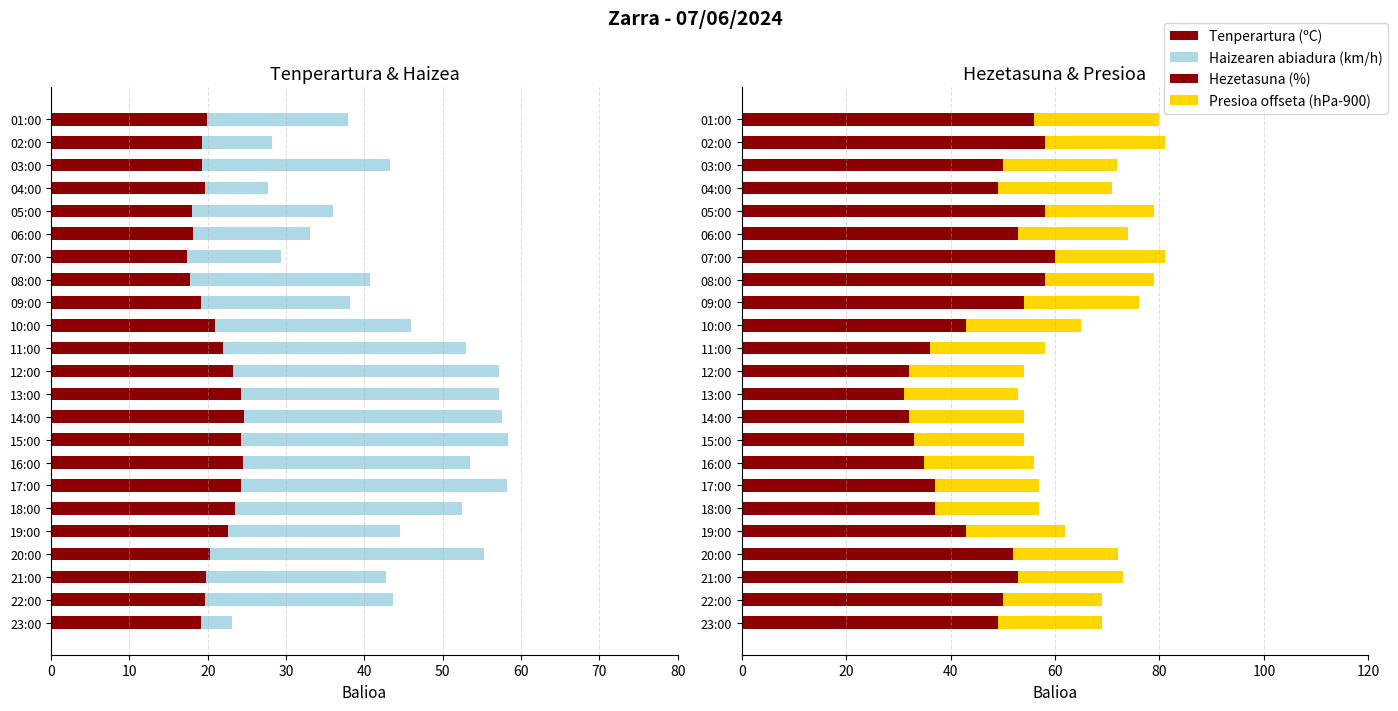

Reading left to right, extract all data points from this chart.

Tenperartura (ºC): 19.1	19.6	19.8	20.3	22.6	23.5	24.2	24.5	24.3	24.6	24.2	23.2	22.0	20.9	19.1	17.7	17.4	18.1	18.0	19.7	19.3	19.2	19.9
Haizearen abiadura (km/h): 4.0	24.0	23.0	35.0	22.0	29.0	34.0	29.0	34.0	33.0	33.0	34.0	31.0	25.0	19.0	23.0	12.0	15.0	18.0	8.0	24.0	9.0	18.0
Hezetasuna (%): 49.0	50.0	53.0	52.0	43.0	37.0	37.0	35.0	33.0	32.0	31.0	32.0	36.0	43.0	54.0	58.0	60.0	53.0	58.0	49.0	50.0	58.0	56.0
Presioa offseta (hPa-900): 20.0	19.0	20.0	20.0	19.0	20.0	20.0	21.0	21.0	22.0	22.0	22.0	22.0	22.0	22.0	21.0	21.0	20.9	21.0	22.0	21.8	23.0	24.0